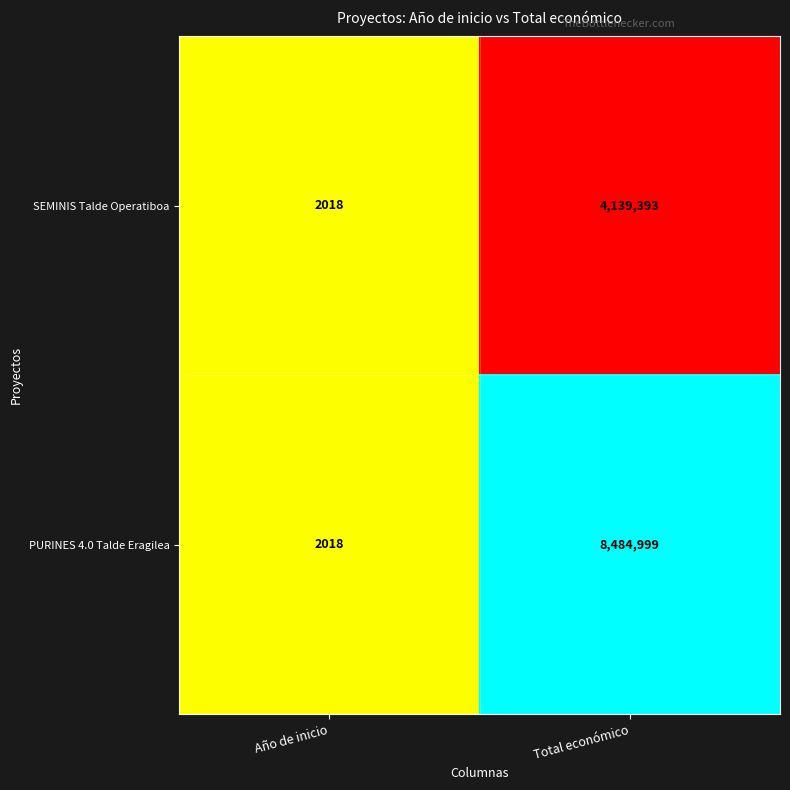

True or false: PURINES 4.0 Talde Eragilea has a value of 2018 at Año de inicio.

True